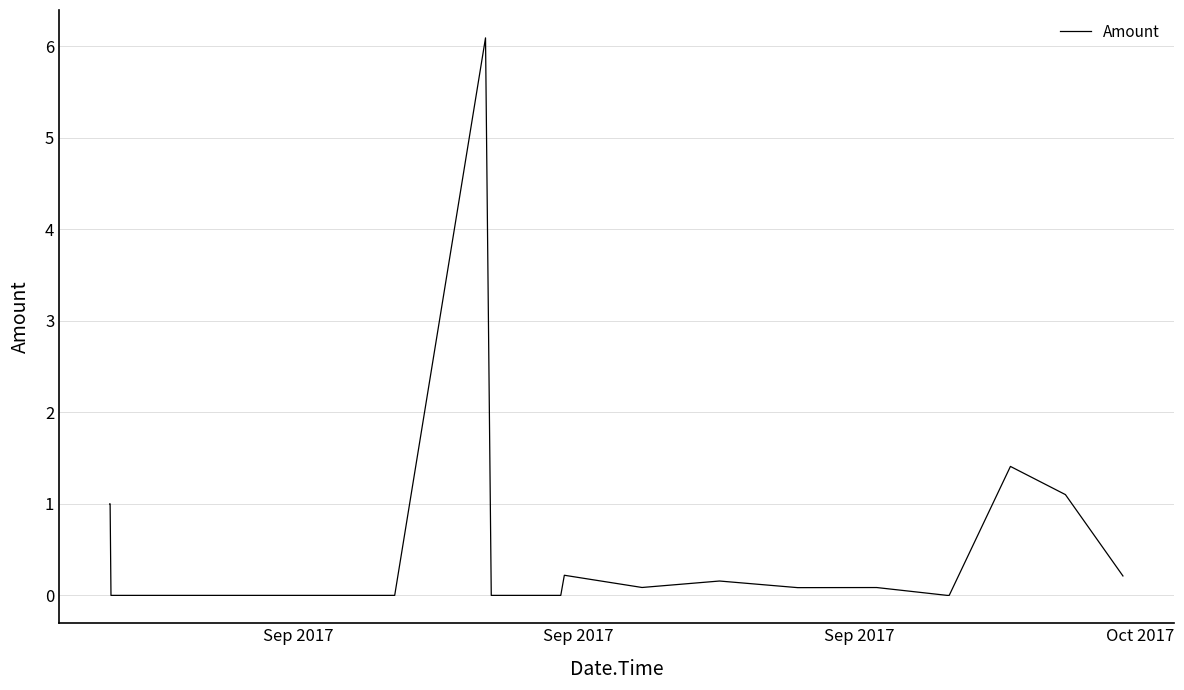

What is the greatest value displayed?

6.1